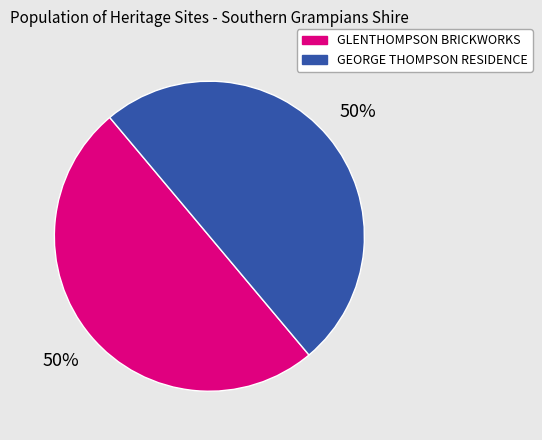

To the nearest percent, what portion does GEORGE THOMPSON RESIDENCE represent?

50%